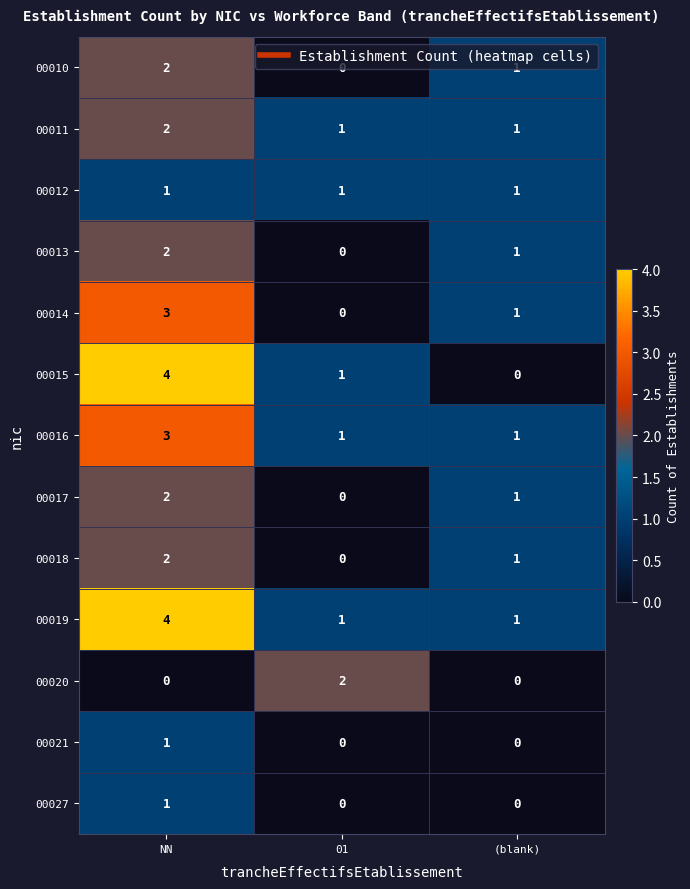

At which category is the sum across all series the highest?

NN